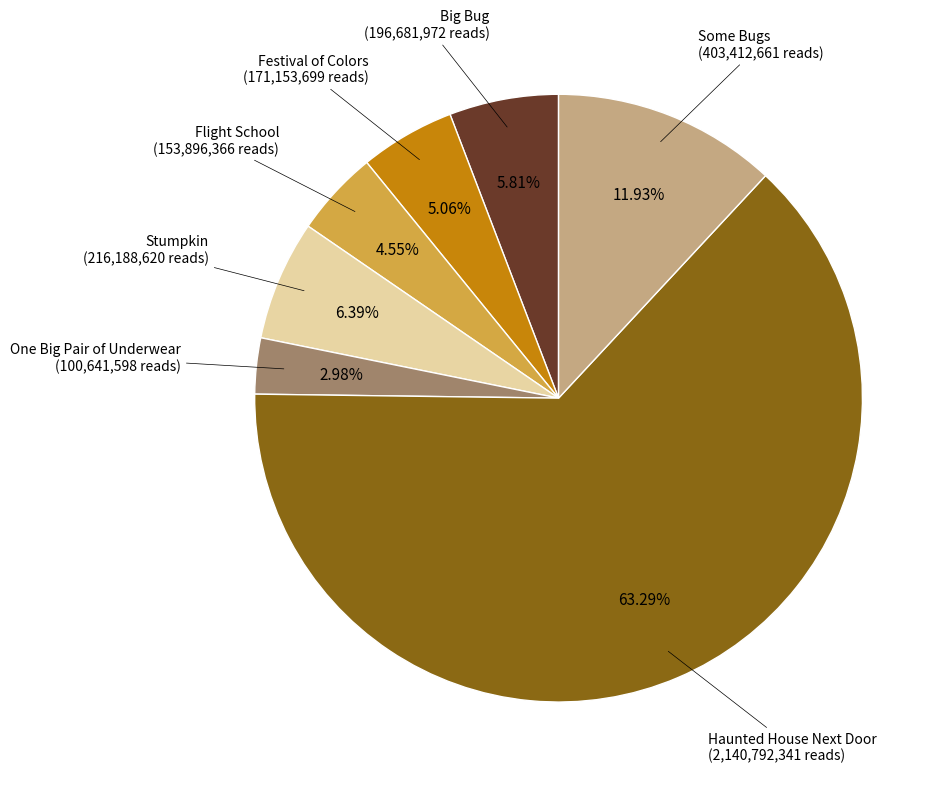

How many segments does this pie chart have?

7